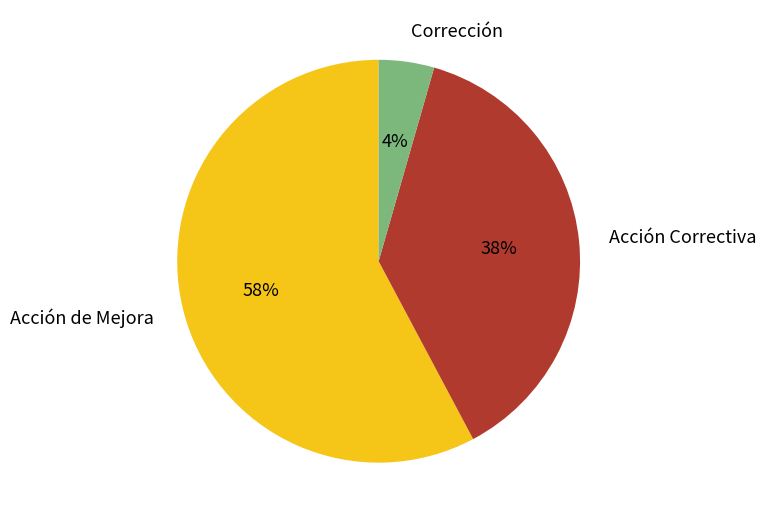

Which has a higher value, Acción de Mejora or Corrección?

Acción de Mejora